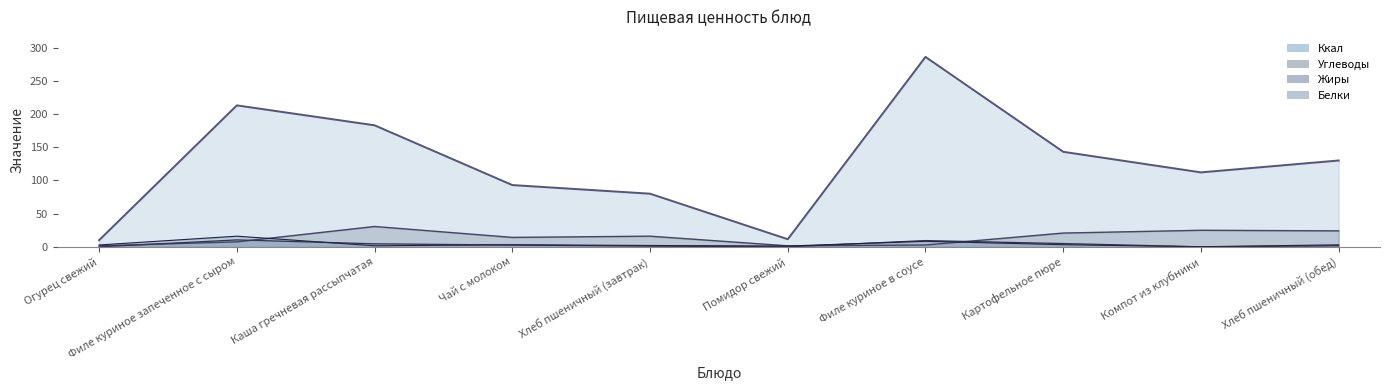

What is the spread (max minus min) of values at Каша гречневая рассыпчатая?

181.4